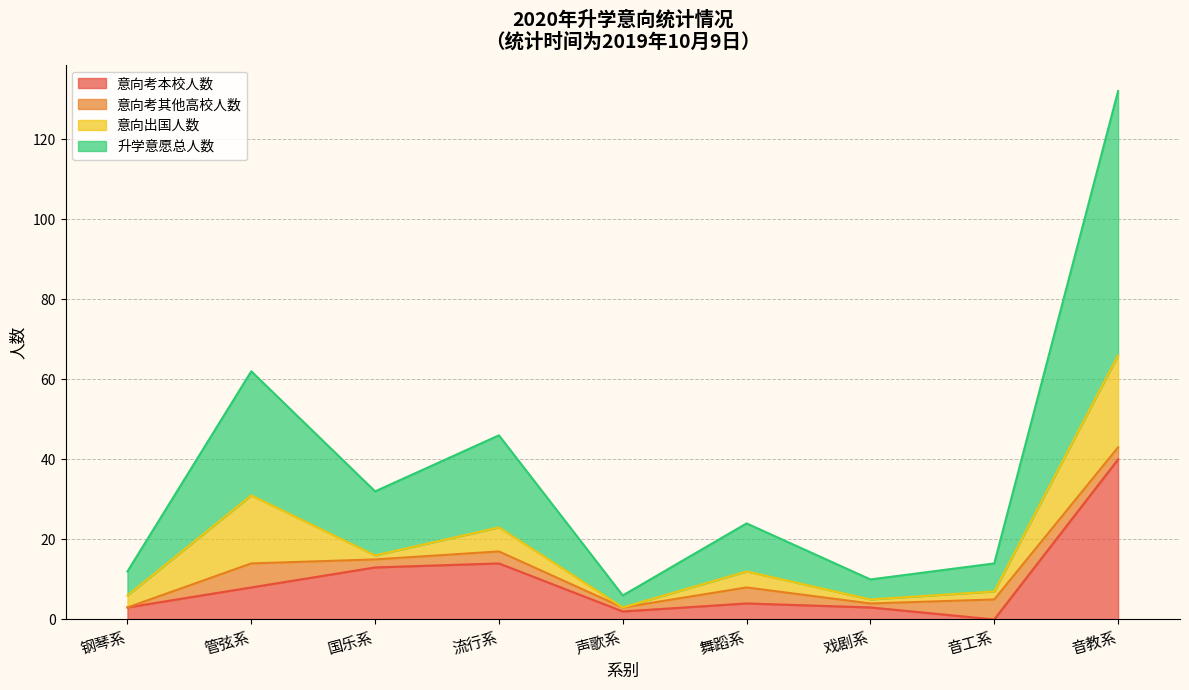

The value of 升学意愿比 at 舞蹈系 is 0.2. True or false?

False